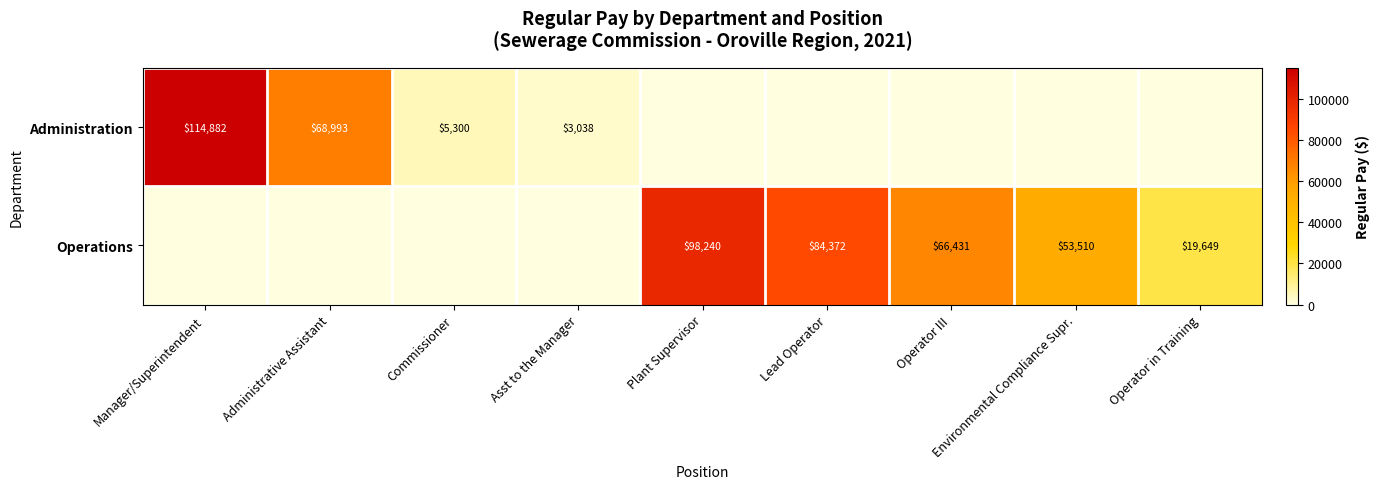

True or false: Operations has a value of 103675 at Operator III.

False